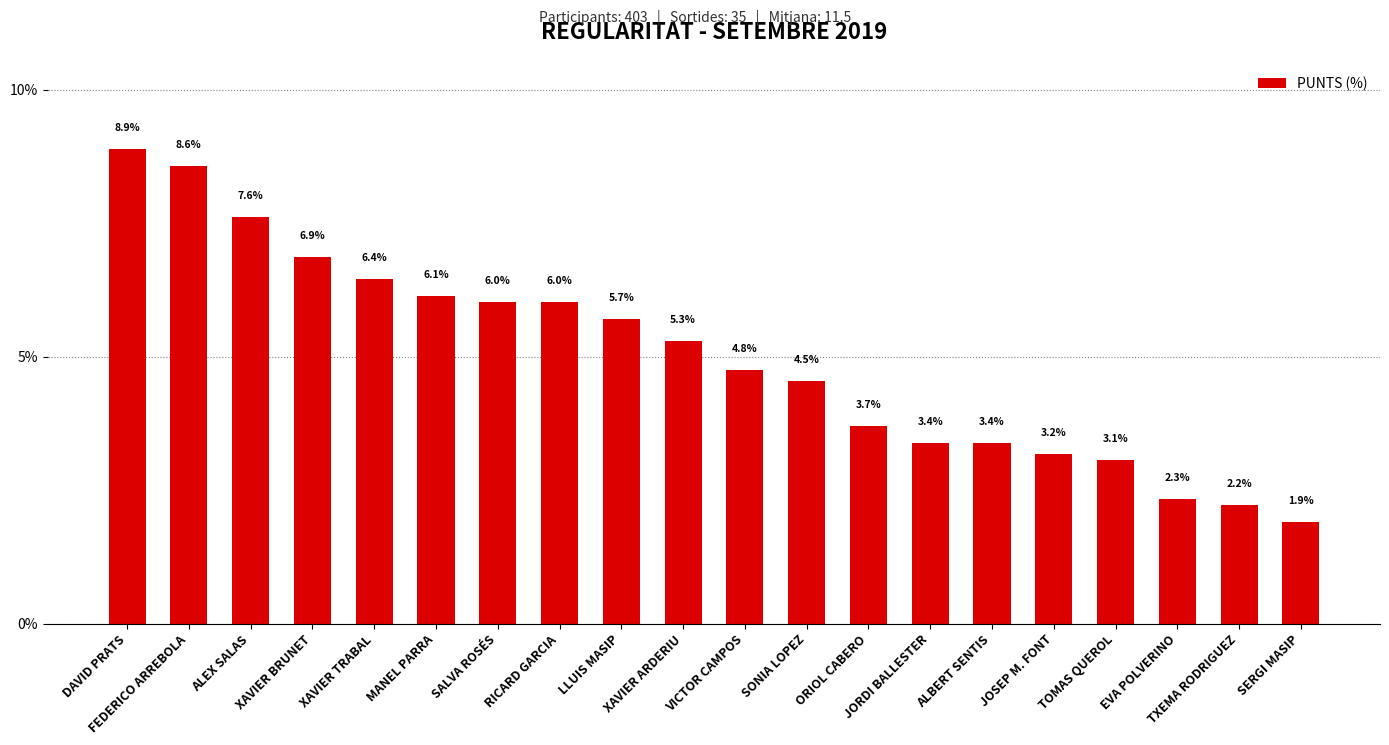

Where does the data first go above 5?

DAVID PRATS